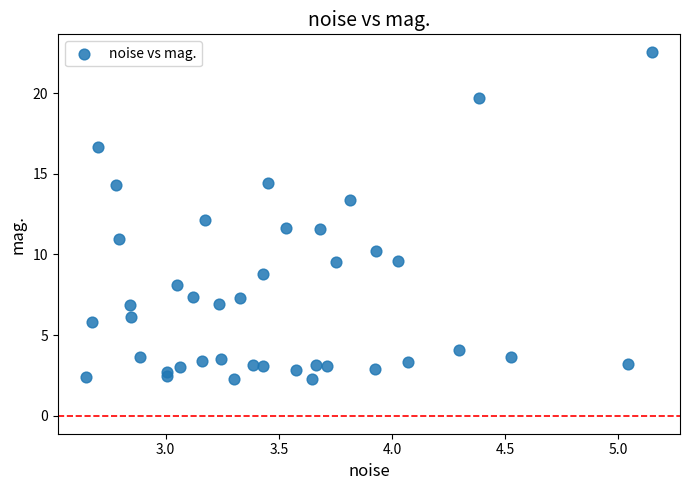

What is the range of Y values (max minus min)?

20.3